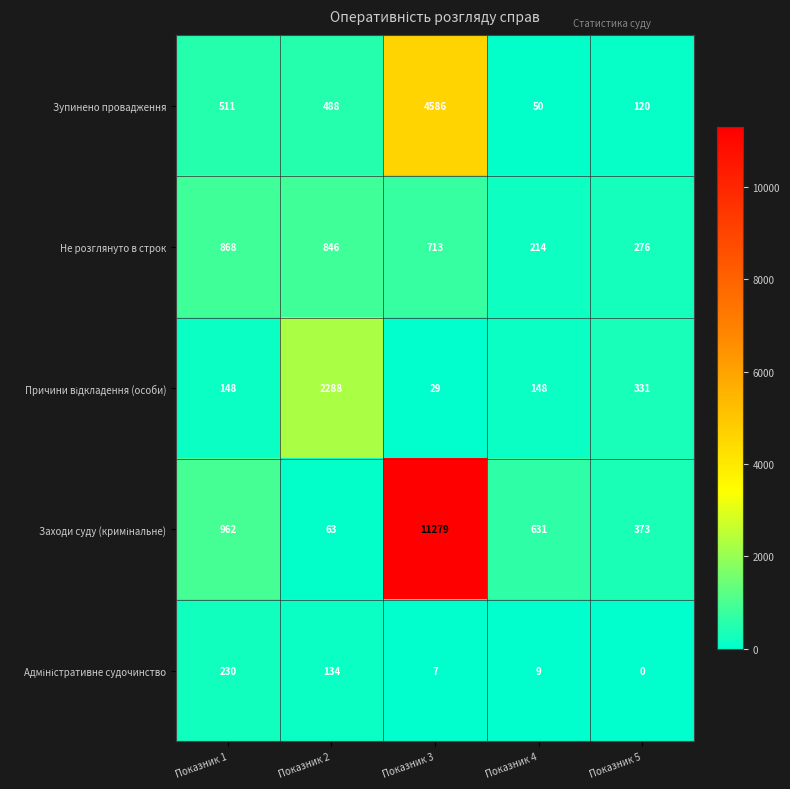

Between Показник 1 and Показник 4, which series saw the biggest shift?

Не розглянуто в строк